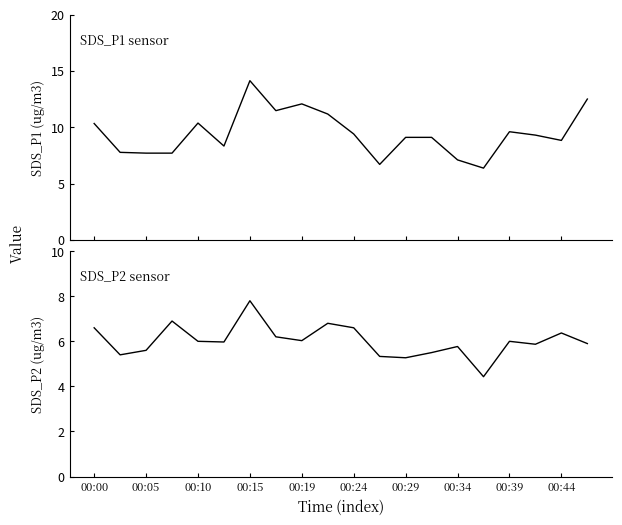

What is the difference between the SDS_P2 values at 17 and 14?

0.1